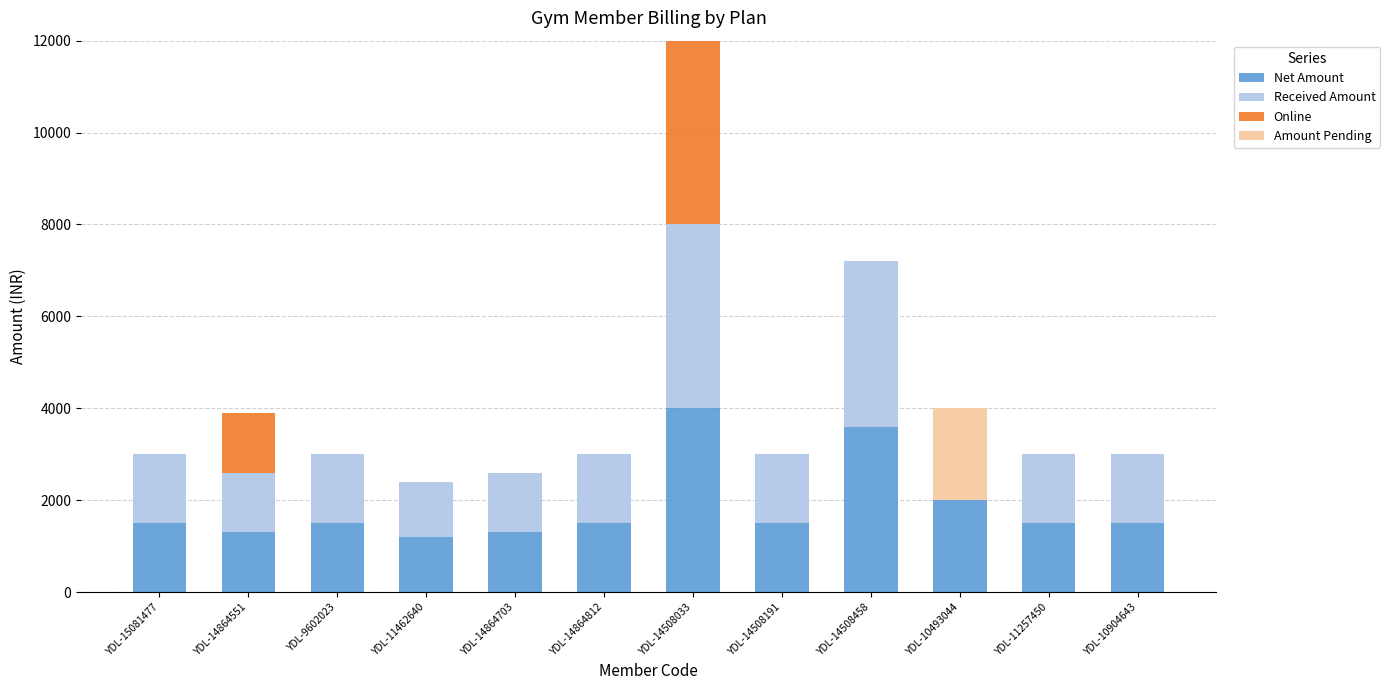

How many distinct data groups are displayed?

4